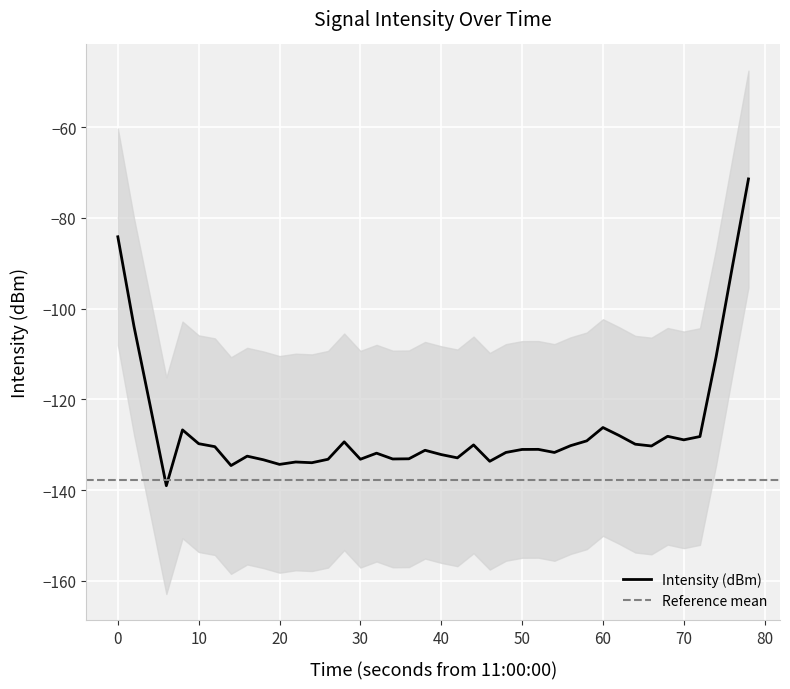

The chart shows a value of -36.6 at 21. True or false?

False